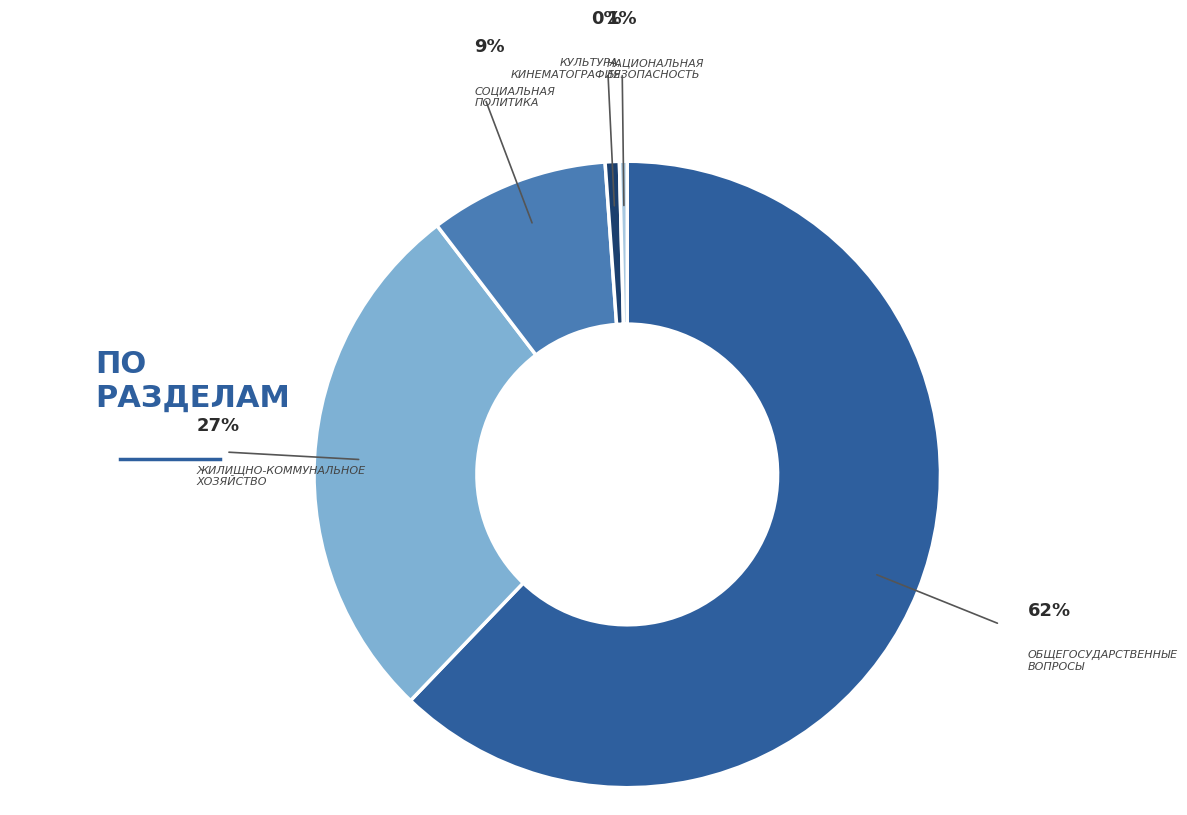

To the nearest percent, what is the average slice percentage?

20%